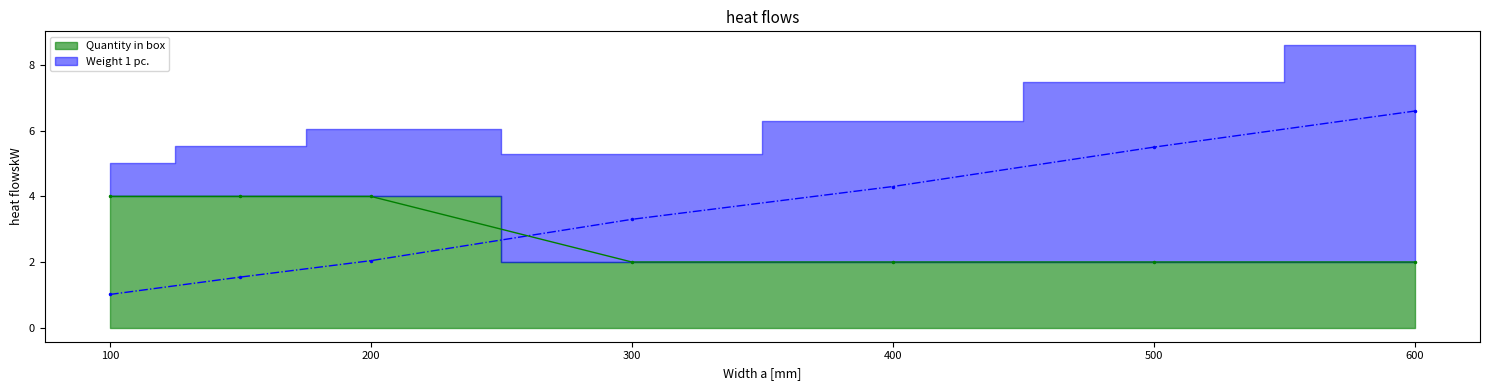

True or false: Weight 1 pc. has a value of 4.3 at 400.

True